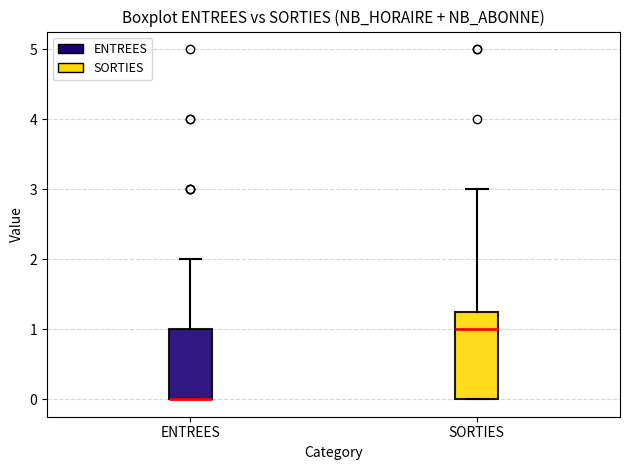

Reading left to right, read every box against the y-axis: the position of its median line, the range the box covers, and the ends of its whiskers. The values are not printed on the chart, so give them approximately, as read against the axis.

ENTREES: median 0.0 (drawn on the box's lower edge), box 0.0 to 1.0, whiskers 0.0 to 2.0
SORTIES: median 1.0, box 0.0 to 1.3, whiskers 0.0 to 3.0